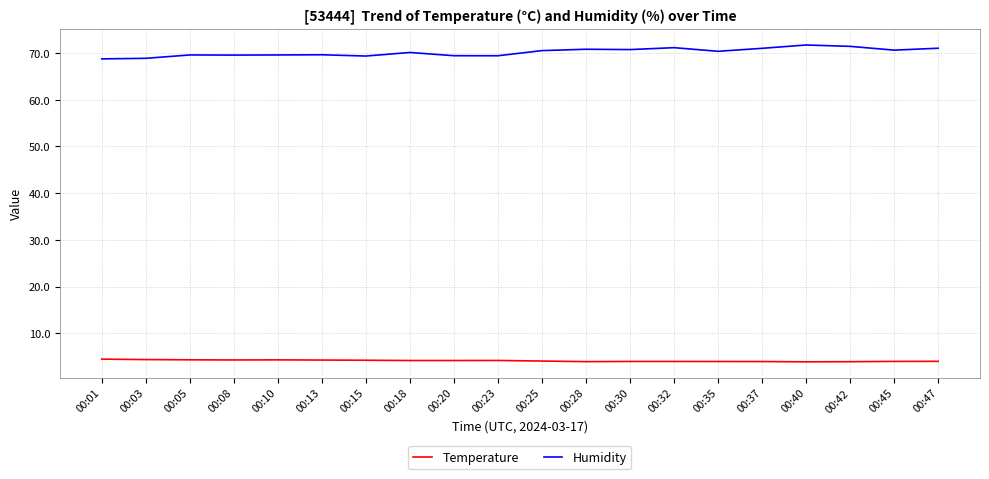

True or false: Temperature has more than 0 points higher than both neighbors.

True